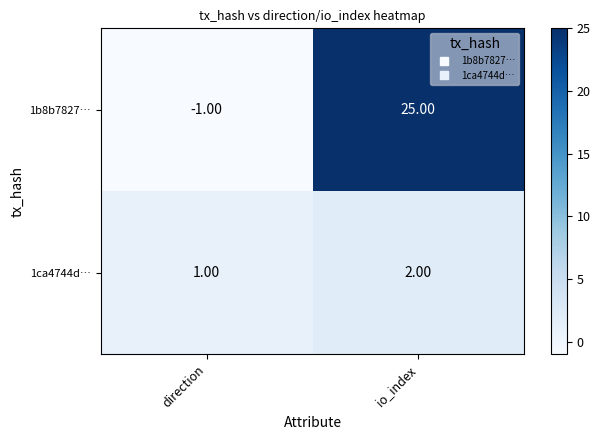

At which label does 1ca4744d… reach its minimum?

direction